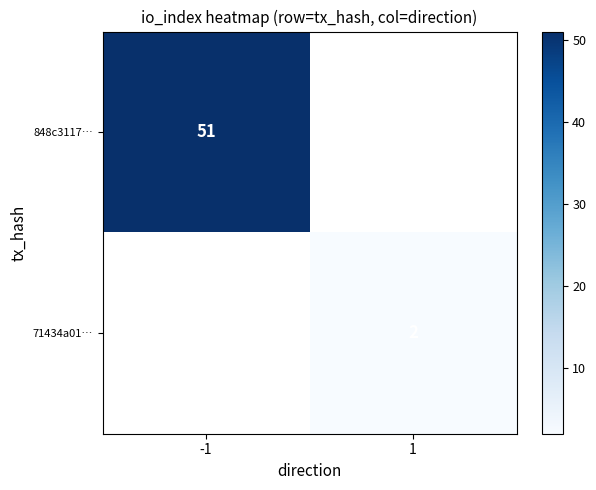

How many distinct data groups are displayed?

2